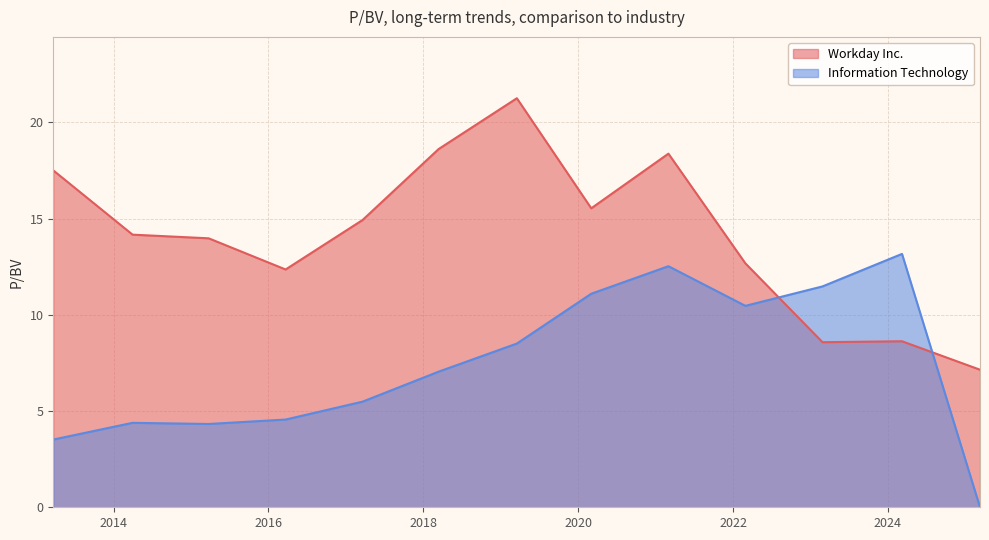

At which category is the sum across all series the highest?

2021-03-02